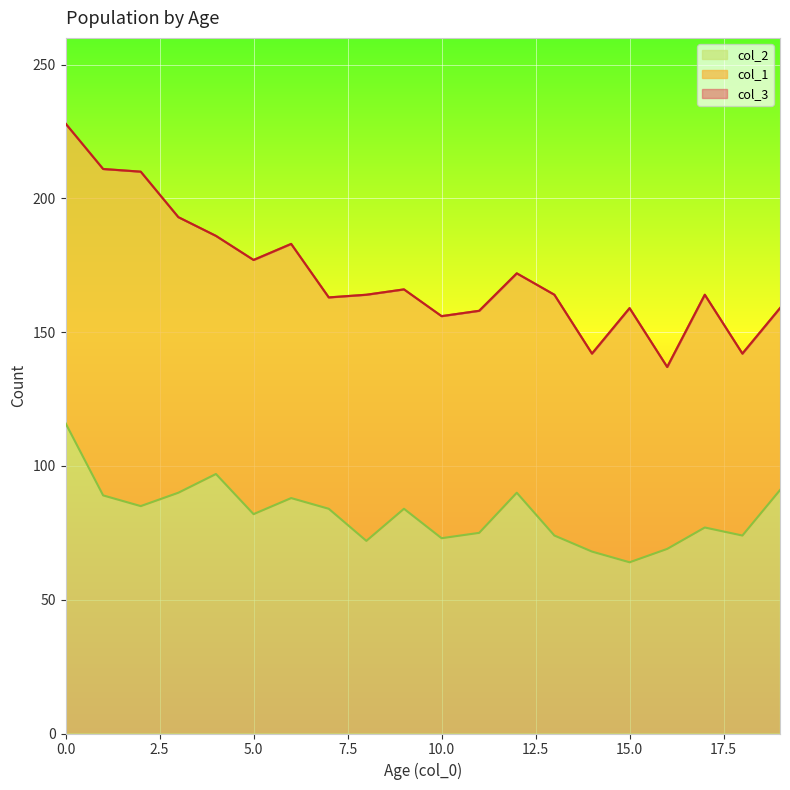

What is the approximate value of col_2 at 1?

89